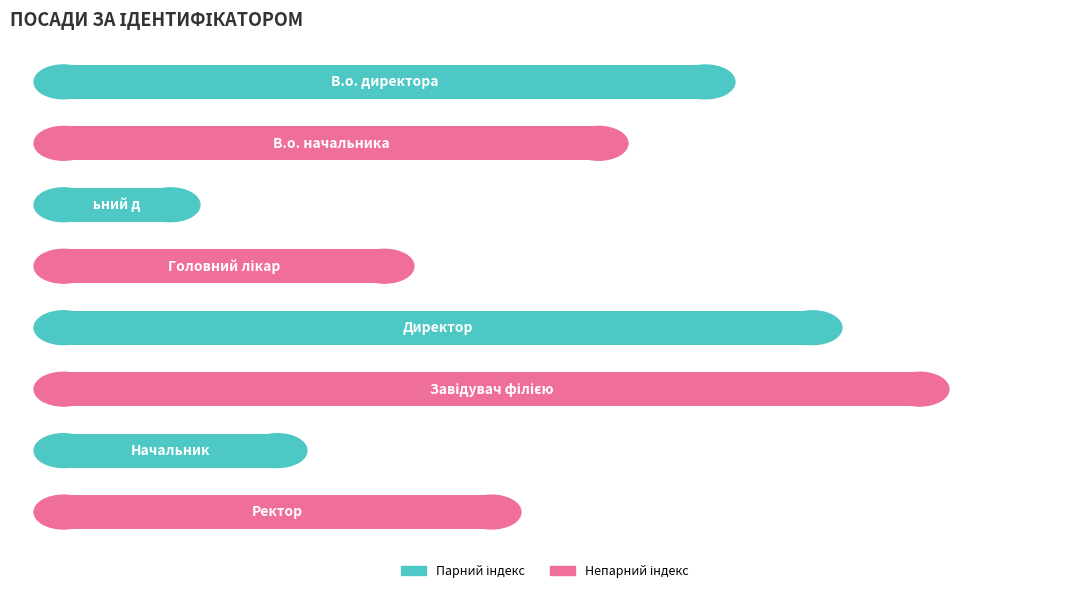

How many values are between 3 and 7?

5